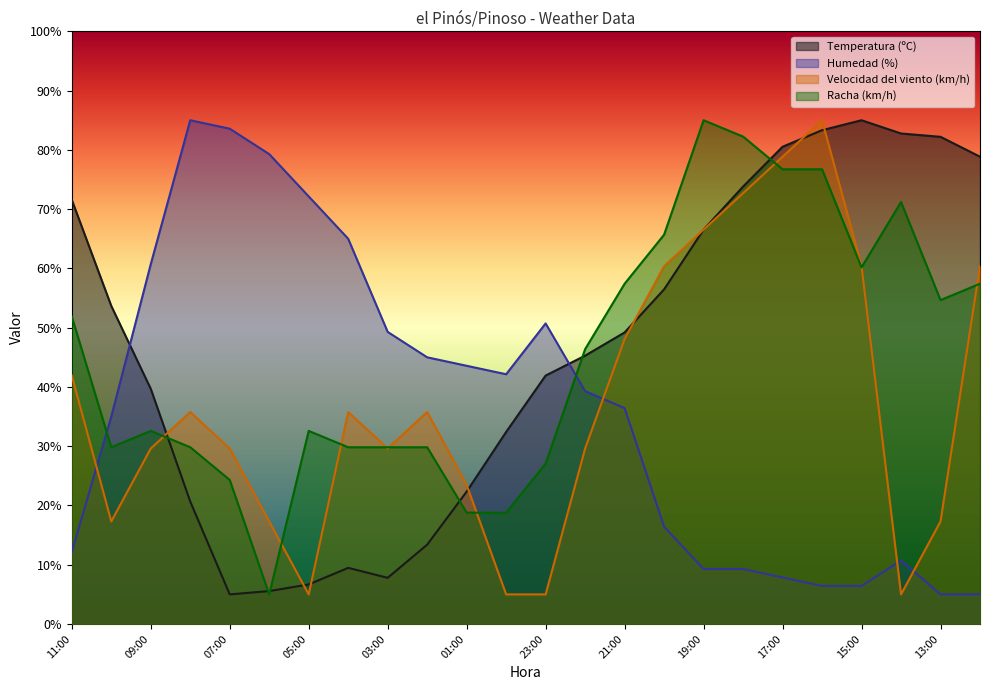

Which series ends up on top after the final intersection of Humedad (%) and Velocidad del viento (km/h)?

Velocidad del viento (km/h)